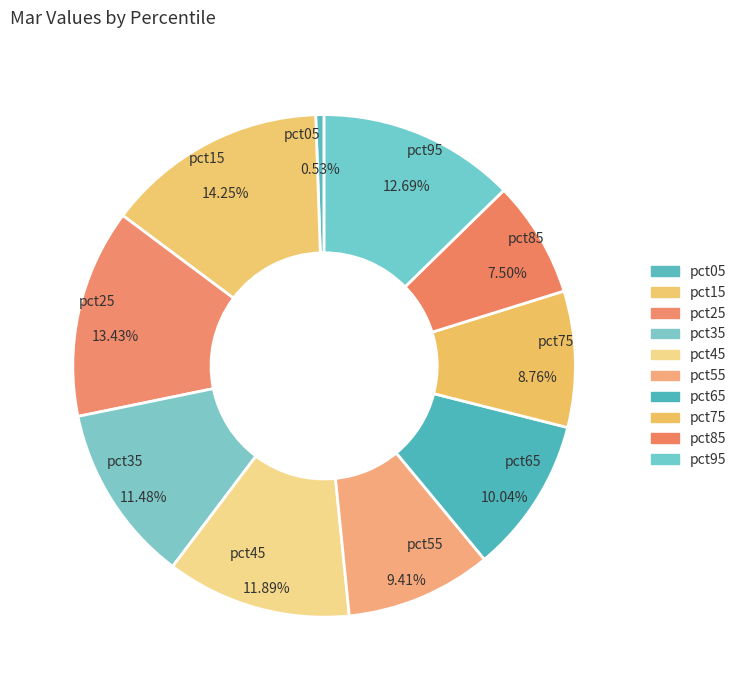

Does any single category account for the majority?

No